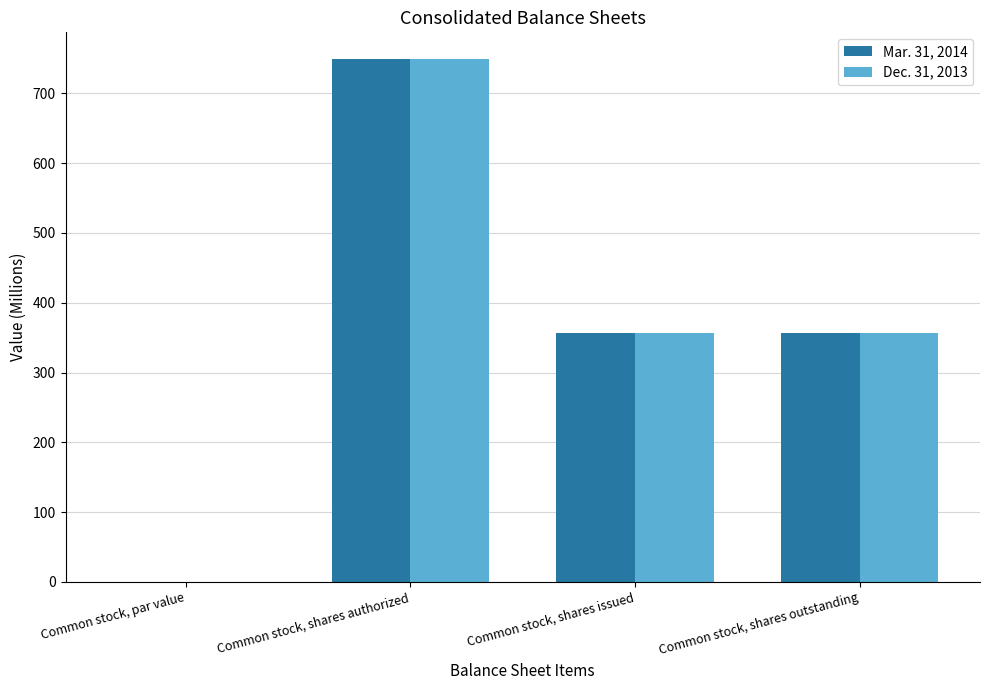

What is the highest value of the Dec. 31, 2013 series?

750